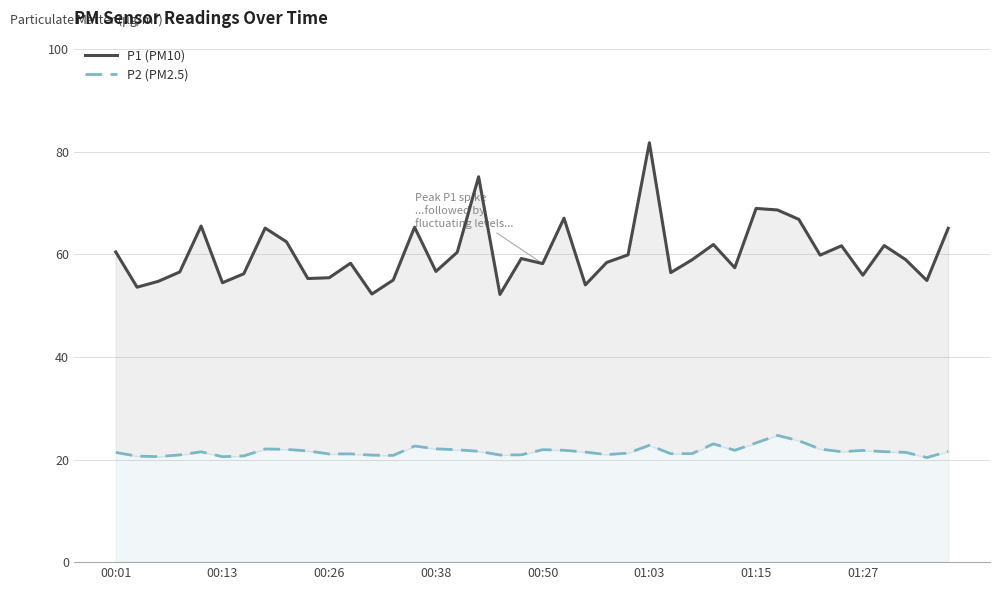

How many interior local valleys does the P1 (PM10) series have?

13